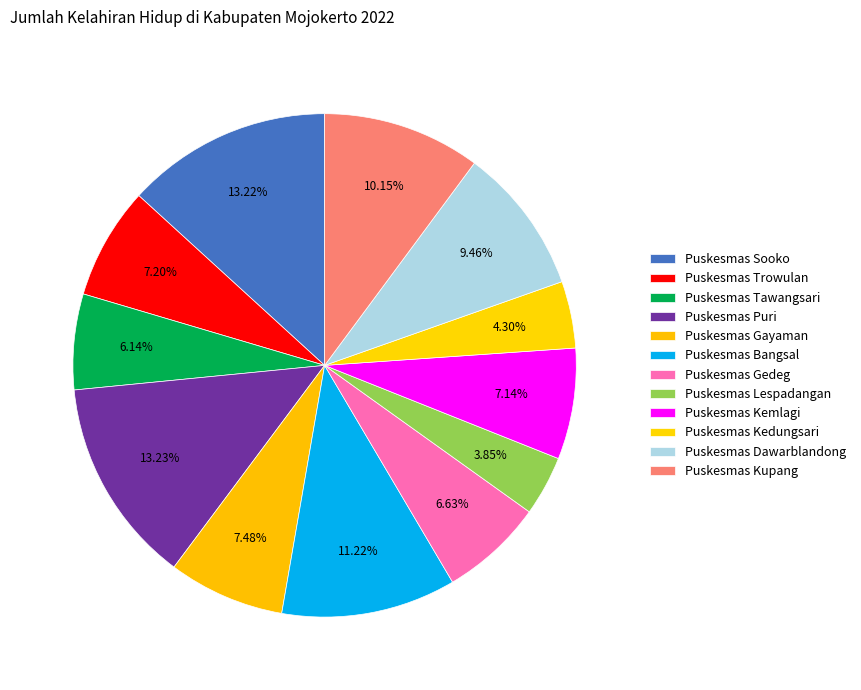

What percentage do Puskesmas Tawangsari and Puskesmas Kedungsari together represent?

10.4%